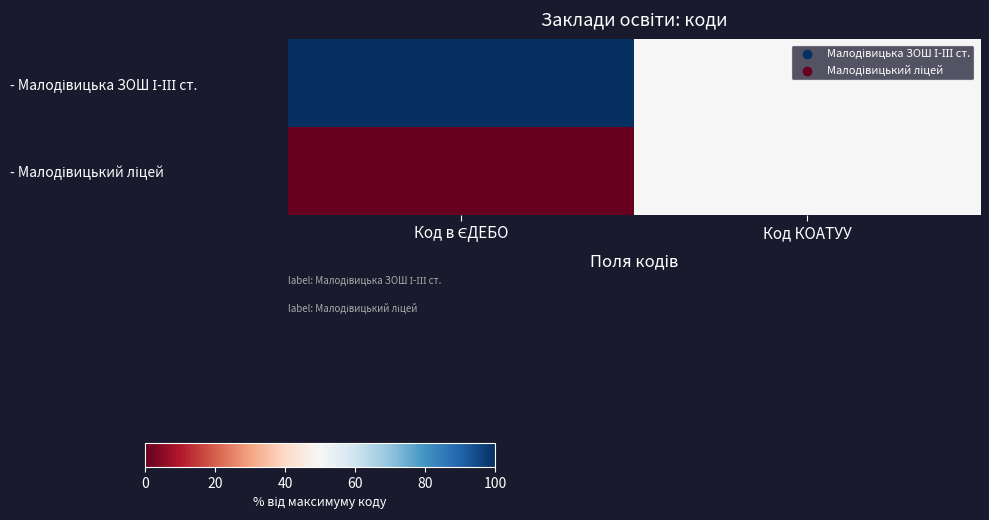

Rank the series by their maximum value, from highest to lowest.

- Малодівицька ЗОШ І-ІІІ ст., - Малодівицький ліцей